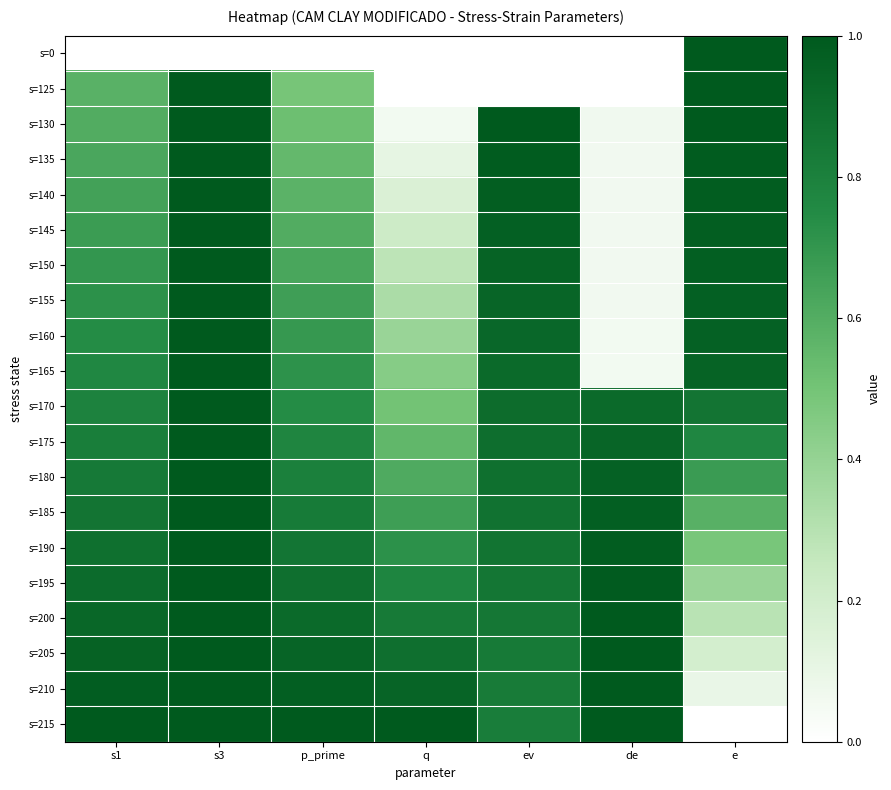

How many categories are shown in the chart?

7